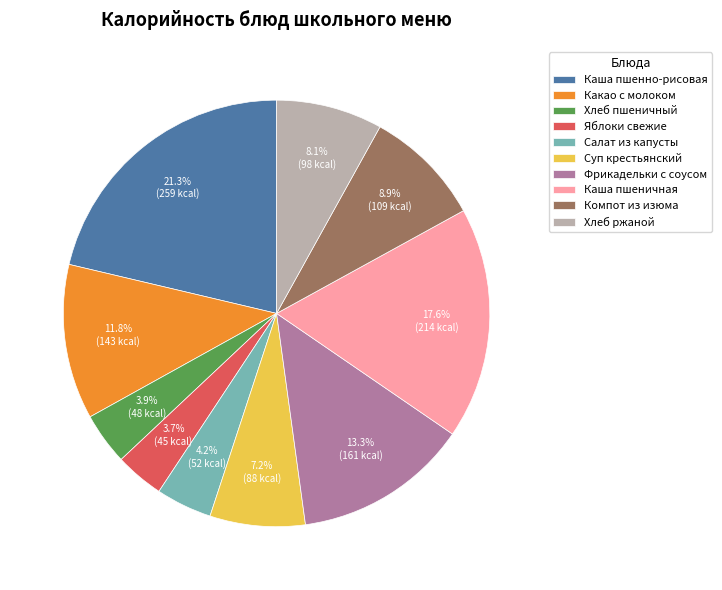

Does Фрикадельки с соусом represent more than half of the total?

No